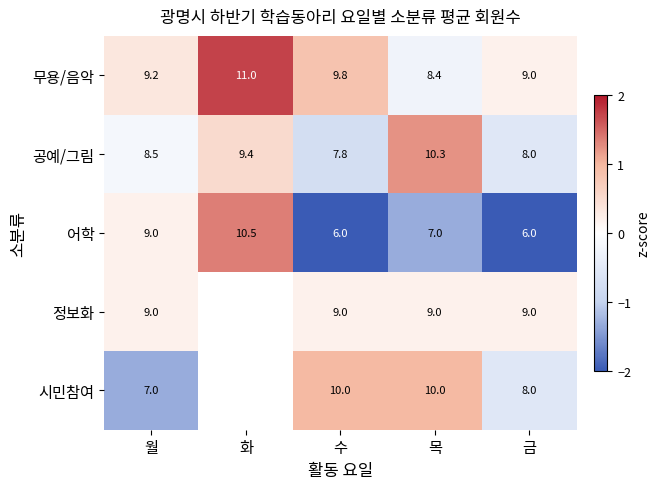

At how many categories does at least one series exceed 1?

2